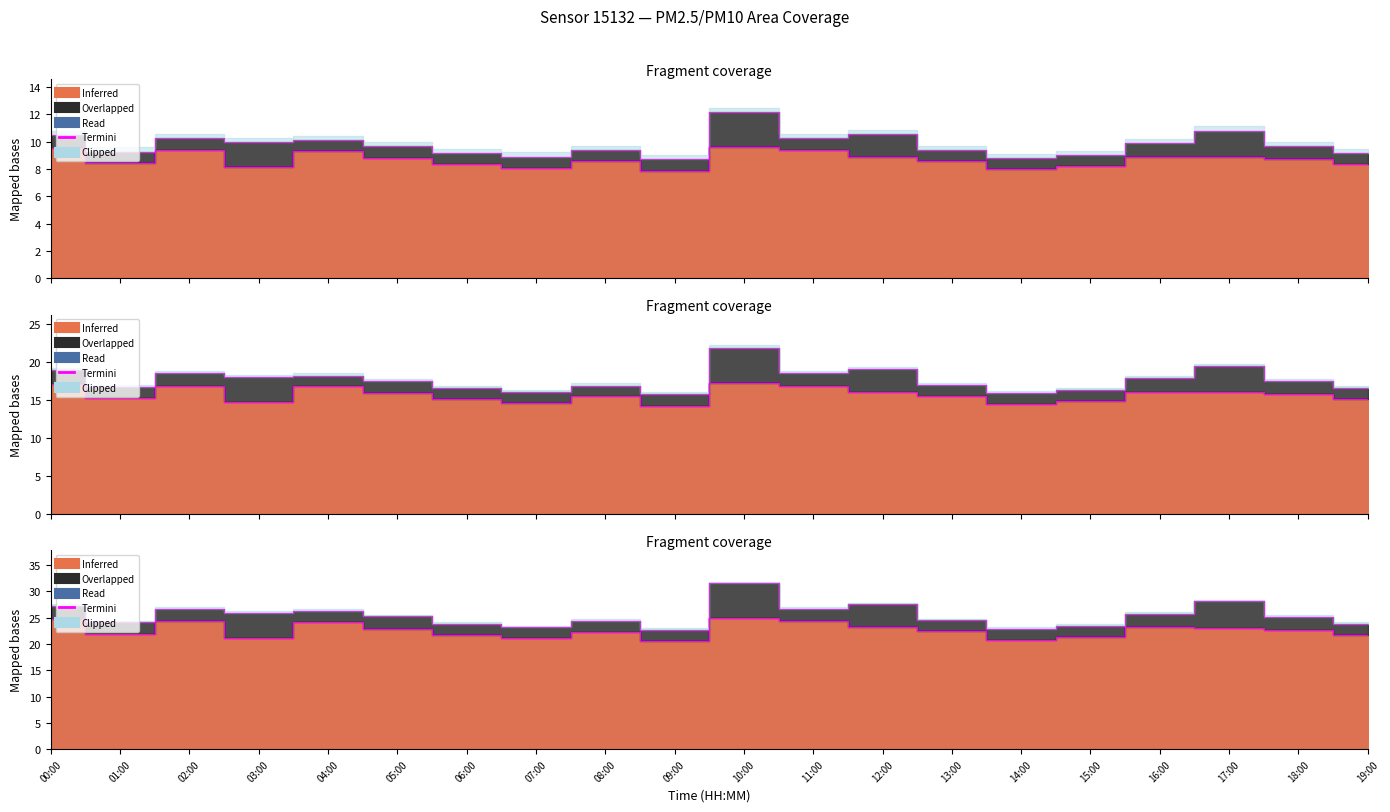

Rank the categories by value from highest to lowest.

10:00, 00:00, 02:00, 11:00, 04:00, 12:00, 16:00, 17:00, 05:00, 18:00, 13:00, 08:00, 01:00, 06:00, 19:00, 15:00, 03:00, 07:00, 14:00, 09:00